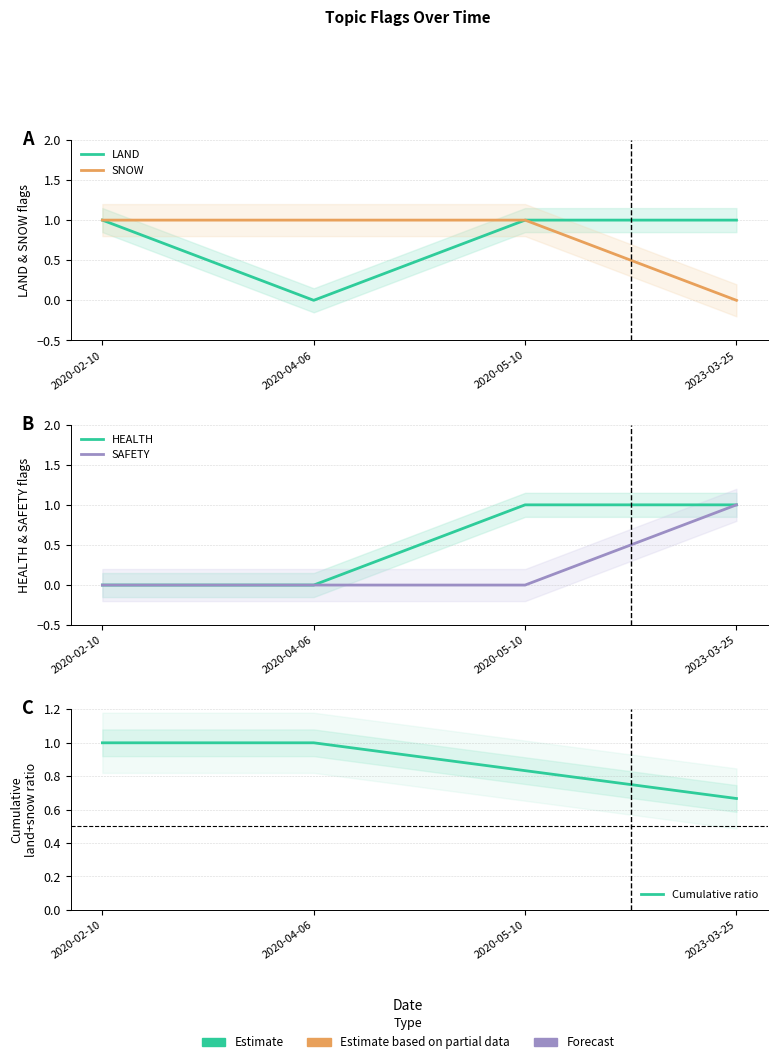

Which series changed the most between 2020-02-10 and 2023-03-25?

SNOW